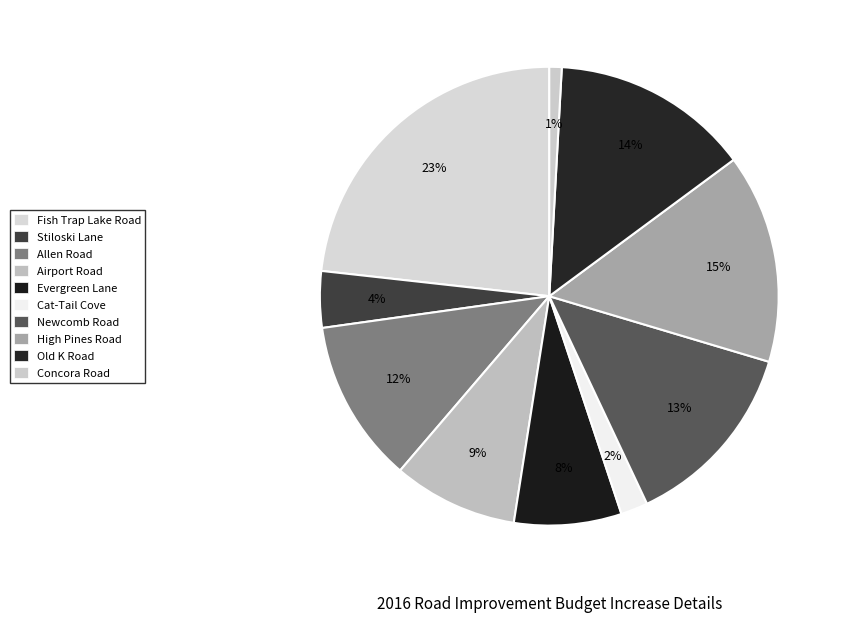

What is the total percentage of Stiloski Lane and Allen Road?

15.5%